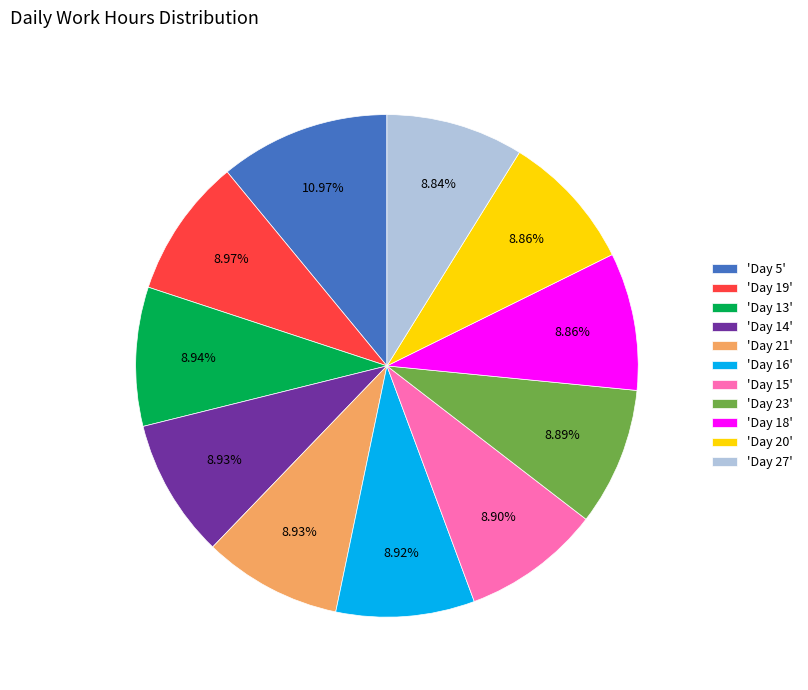

Is the sum of 'Day 13' and 'Day 5' greater than half?

No